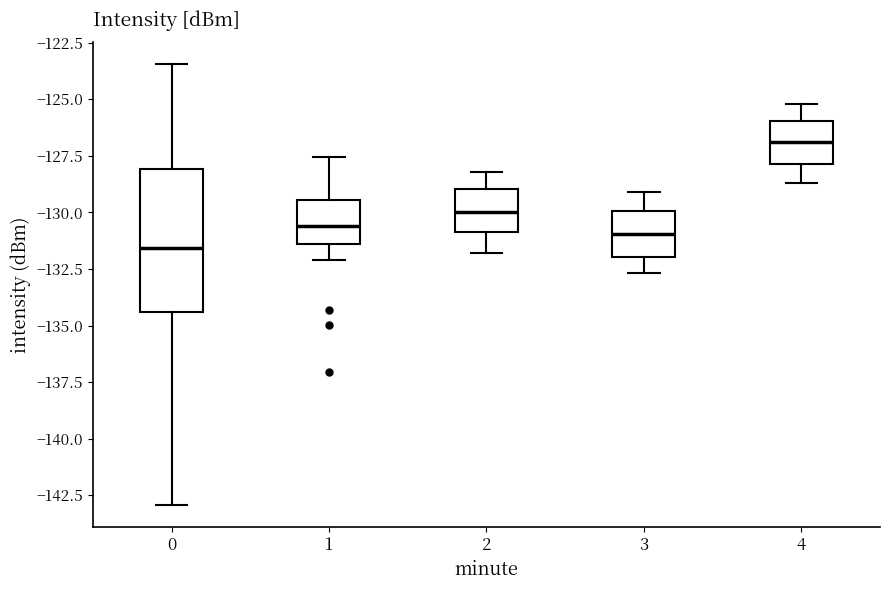

Reading left to right, transcribe this box plot: for each box, give where its median line is, the range the box spans, and where its two whiskers end, as read against the y-axis. The values are not printed on the chart, so give them approximately, as read against the axis.

0: median -131.5, box -134.5 to -128.0, whiskers -143.0 to -123.5
1: median -130.5, box -131.5 to -129.5, whiskers -132.0 to -127.5
2: median -130.0, box -131.0 to -129.0, whiskers -132.0 to -128.0
3: median -131.0, box -132.0 to -130.0, whiskers -132.5 to -129.0
4: median -127.0, box -128.0 to -126.0, whiskers -128.5 to -125.0